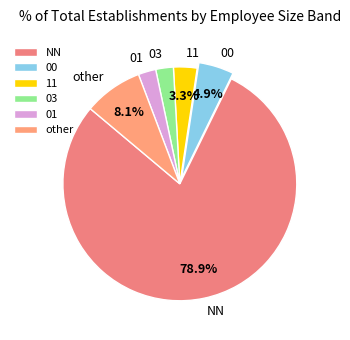

Which slice is the largest?

NN